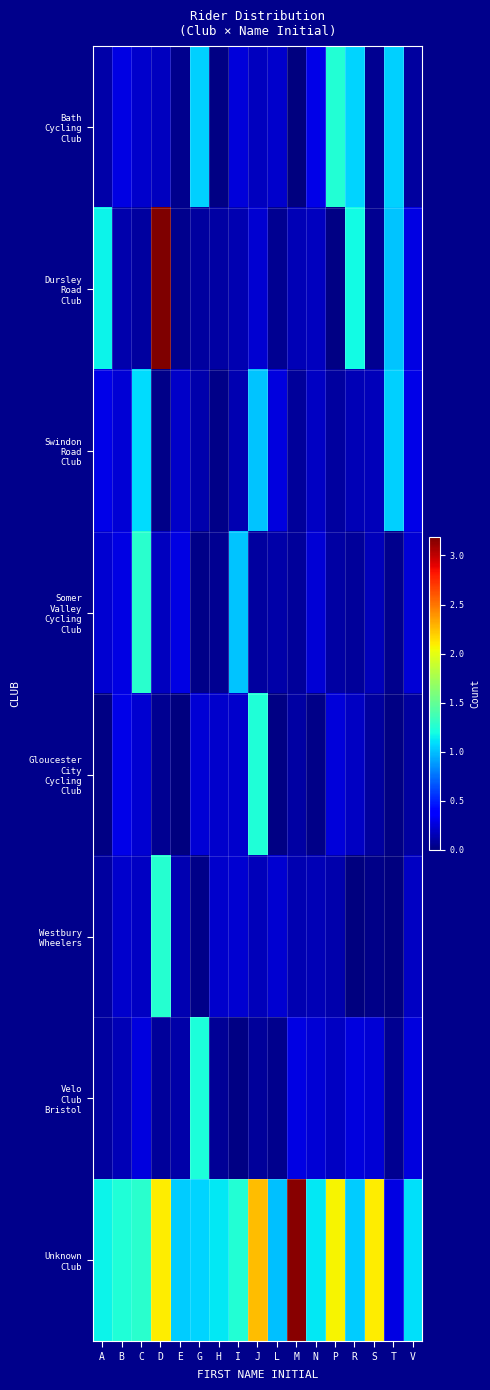

At which category does the chart reach its minimum across all series?

E